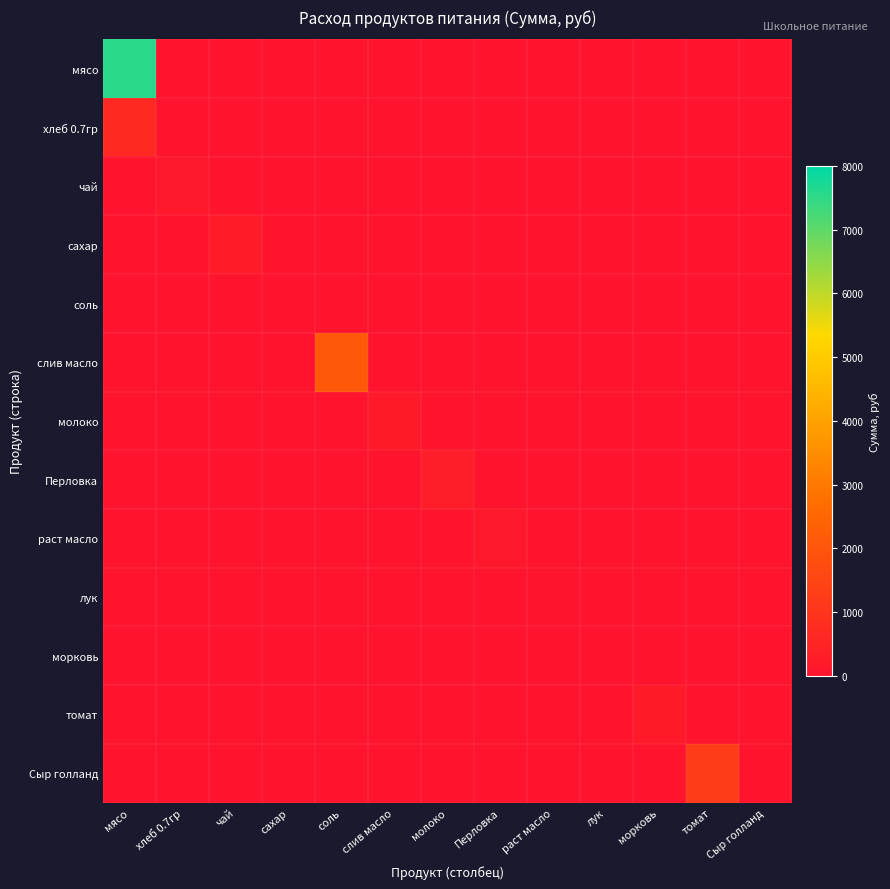

Which series has the widest spread of values?

мясо